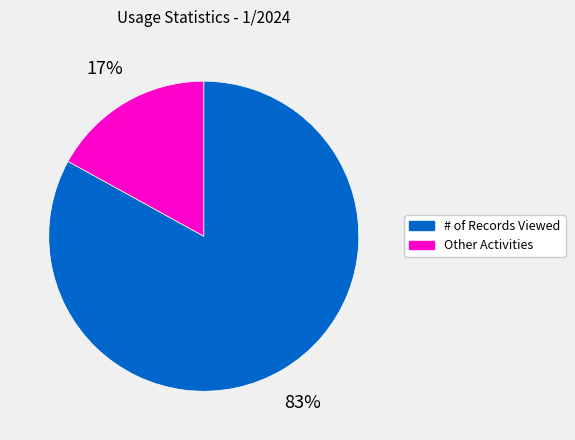

To the nearest percent, what is the average slice percentage?

50%